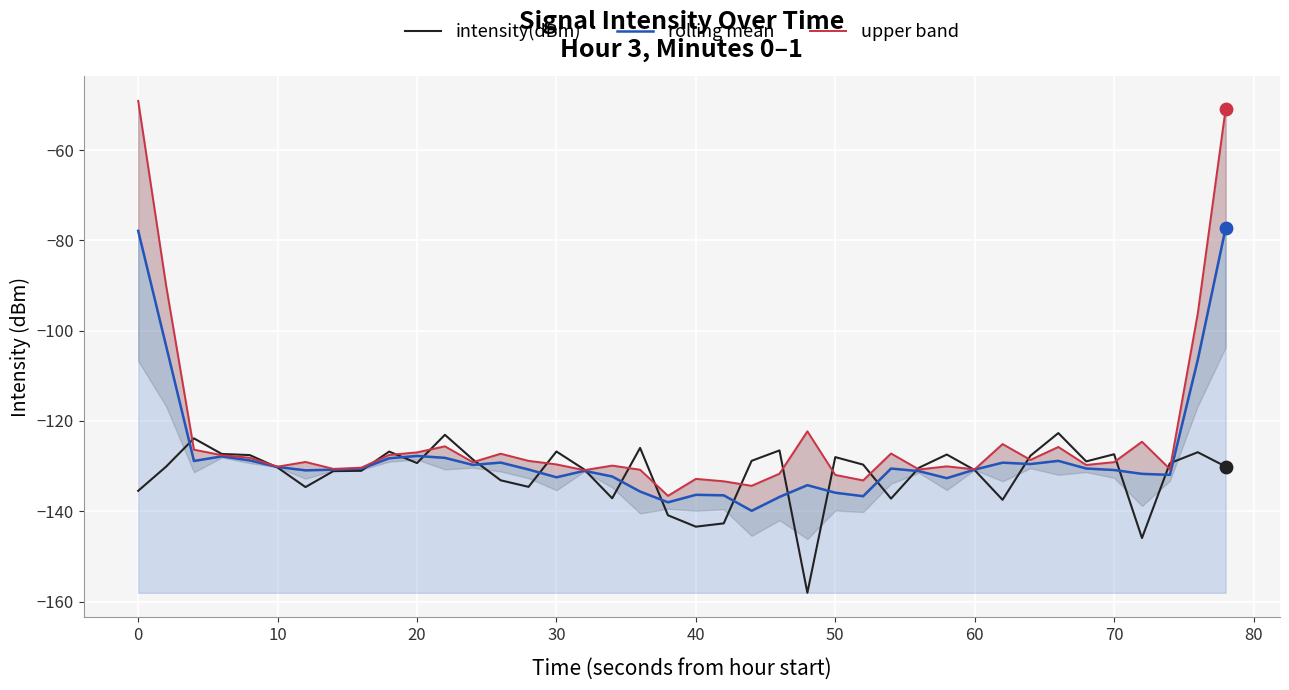

Is it true that intensity(dBm) equals -45.4 at 60?

False